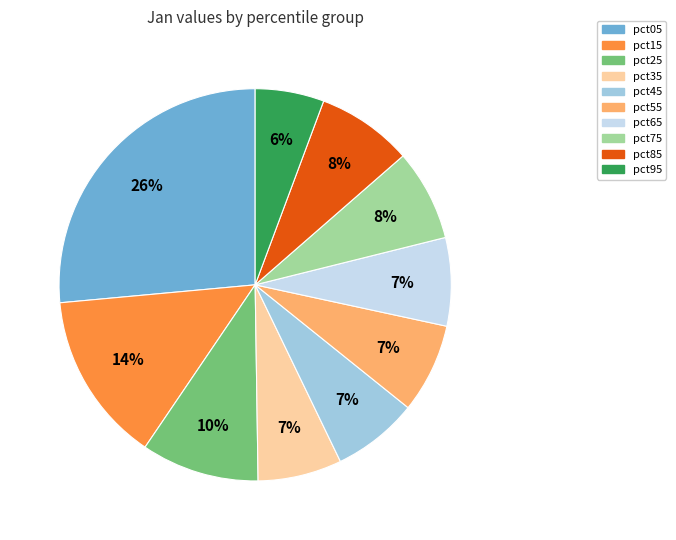

Does any single category account for the majority?

No